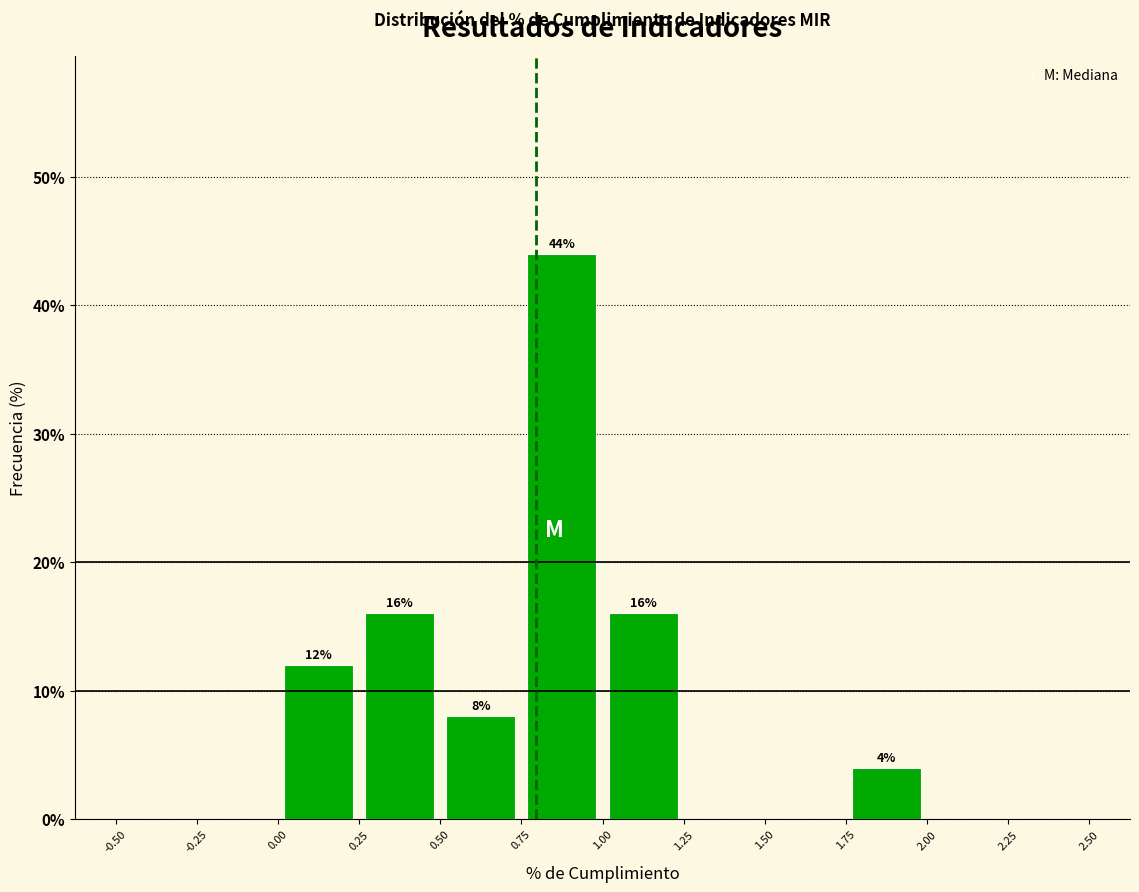

Which range on the x-axis has the tallest bar?

0.75 to 1.00